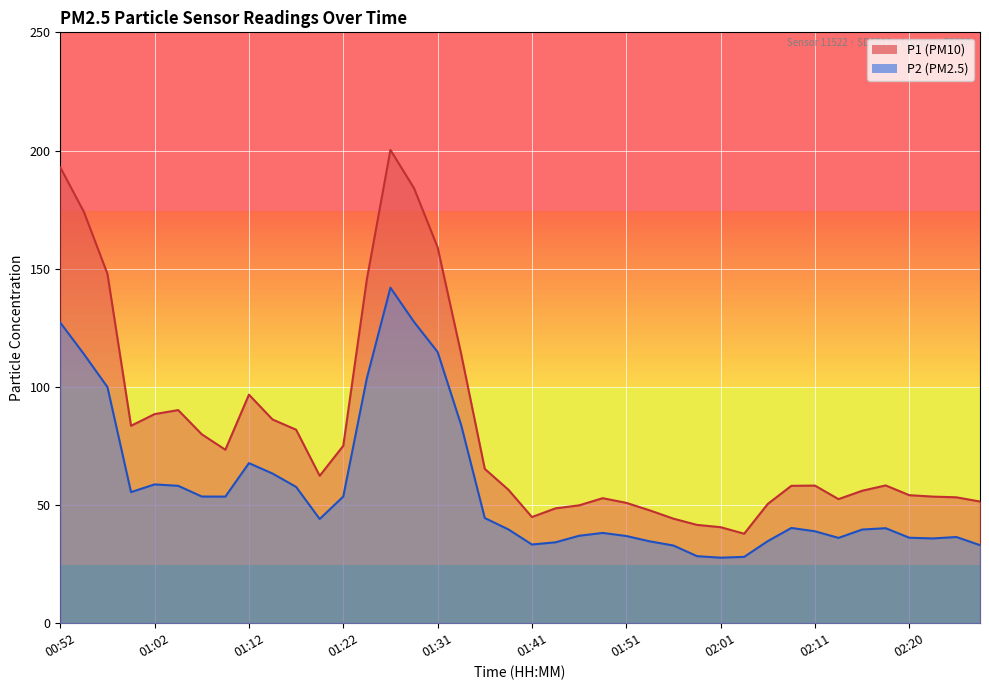

Reading left to right, list all the values displayed in this chart.

P1: 192.9	174.1	147.8	83.5	88.5	90.2	79.9	73.4	96.7	86.2	81.9	62.4	75.1	145.5	200.2	184.1	159.1	113.9	65.3	56.5	44.9	48.6	49.9	52.9	50.9	47.7	44.2	41.6	40.6	37.9	50.5	58.1	58.2	52.5	56.0	58.3	54.2	53.6	53.3	51.5
P2: 127.2	113.9	99.9	55.5	58.7	58.1	53.6	53.6	67.7	63.3	57.7	44.1	53.6	103.7	142.0	127.5	114.8	83.8	44.5	39.7	33.3	34.2	37.0	38.2	36.9	34.6	32.9	28.4	27.7	28.1	34.7	40.3	38.9	36.1	39.6	40.2	36.2	35.9	36.5	33.0